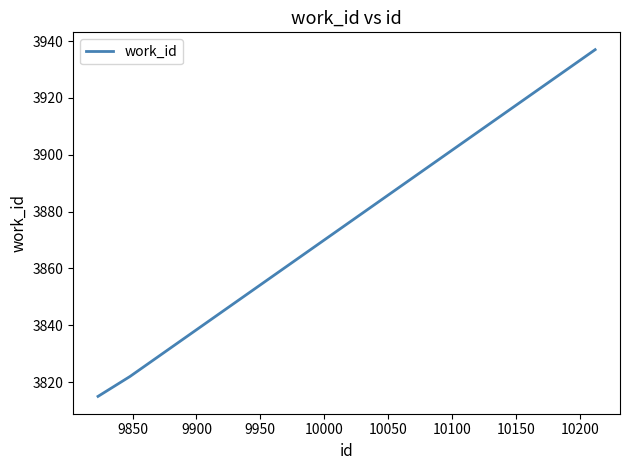

What is the difference between the second highest and minimum values?

7